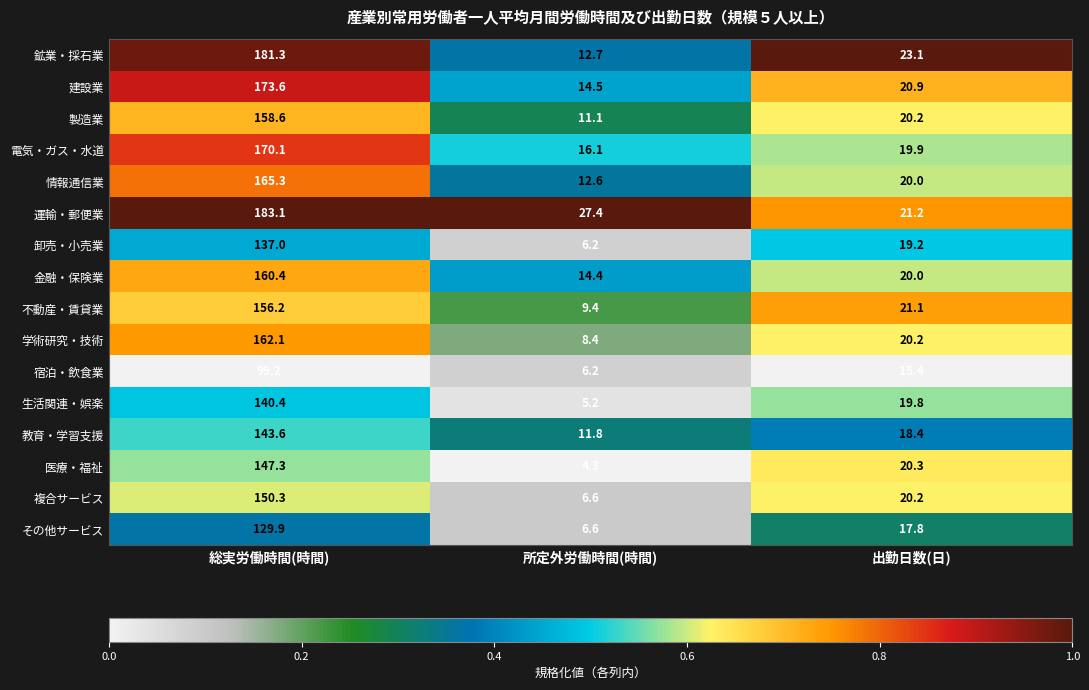

Is it true that 複合サービス equals 150.3 at 総実労働時間(時間)?

True